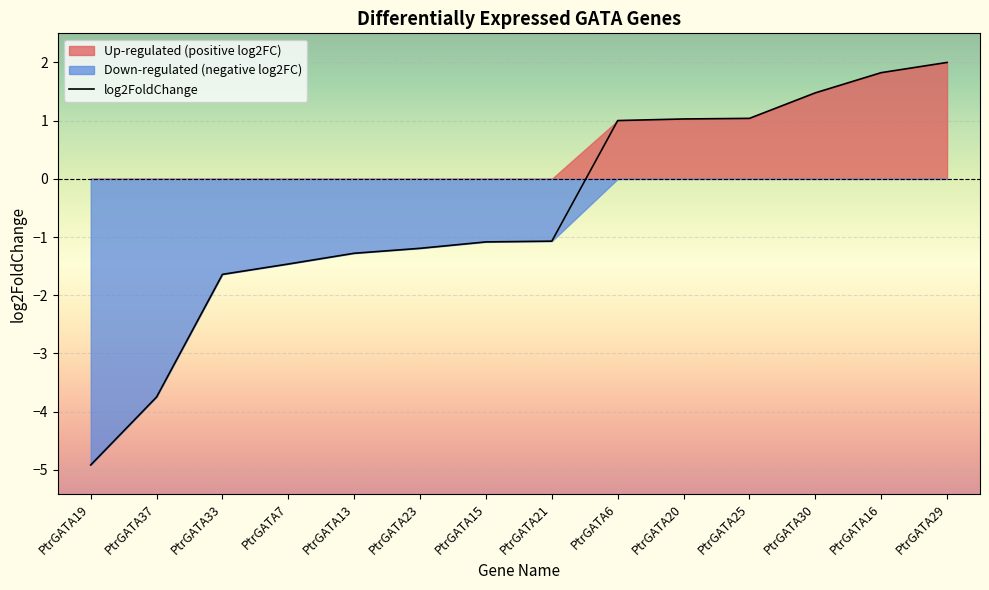

How many data points are above -1?

6